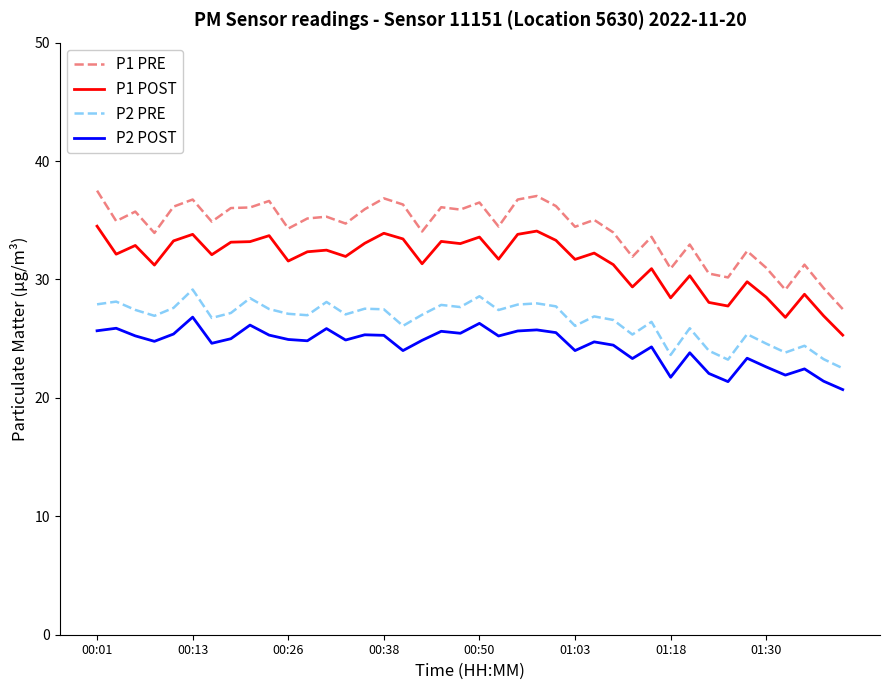

Which series has the largest total across all categories?

P1 PRE